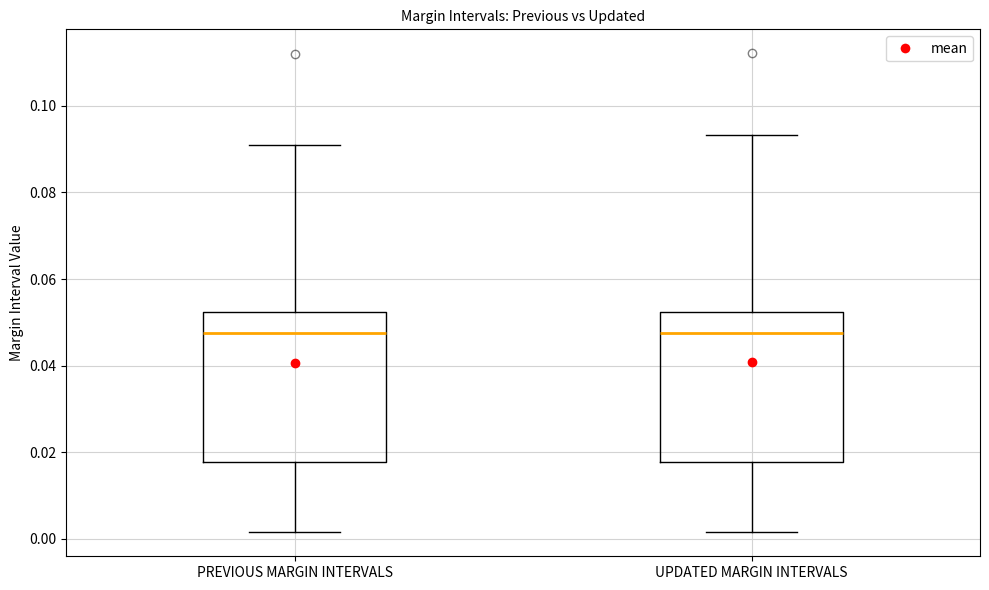

Reading left to right, read every box against the y-axis: the position of its median line, the range the box covers, and the ends of its whiskers. The values are not printed on the chart, so give them approximately, as read against the axis.

PREVIOUS MARGIN INTERVALS: median 0.048, box 0.018 to 0.052, whiskers 0.002 to 0.090
UPDATED MARGIN INTERVALS: median 0.048, box 0.018 to 0.052, whiskers 0.002 to 0.094